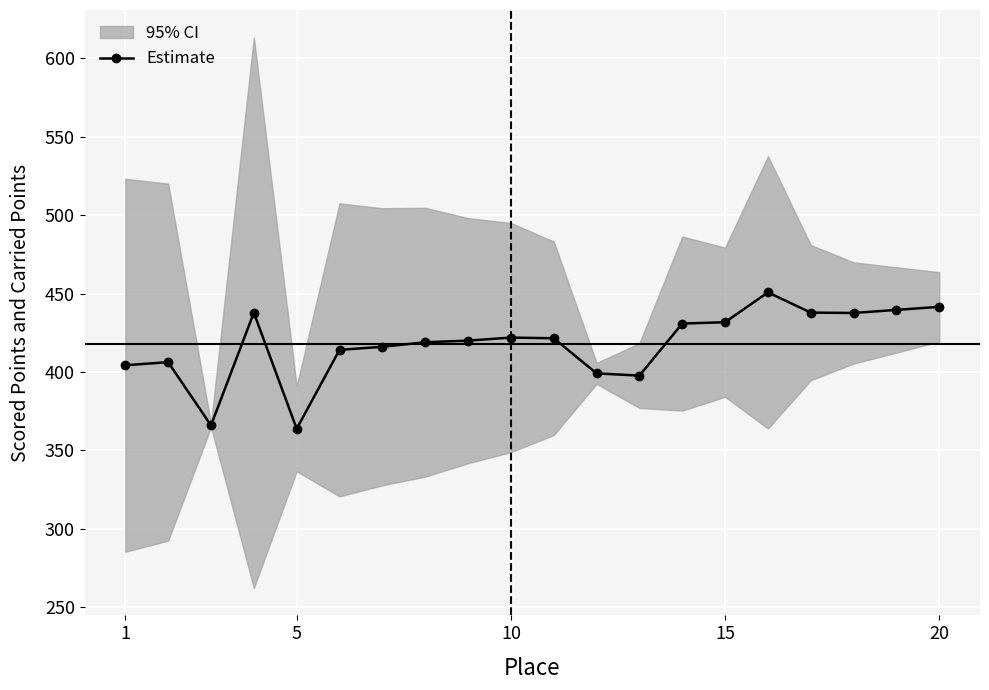

How many points are lower than both their immediate neighbors (excluding endpoints)?

4